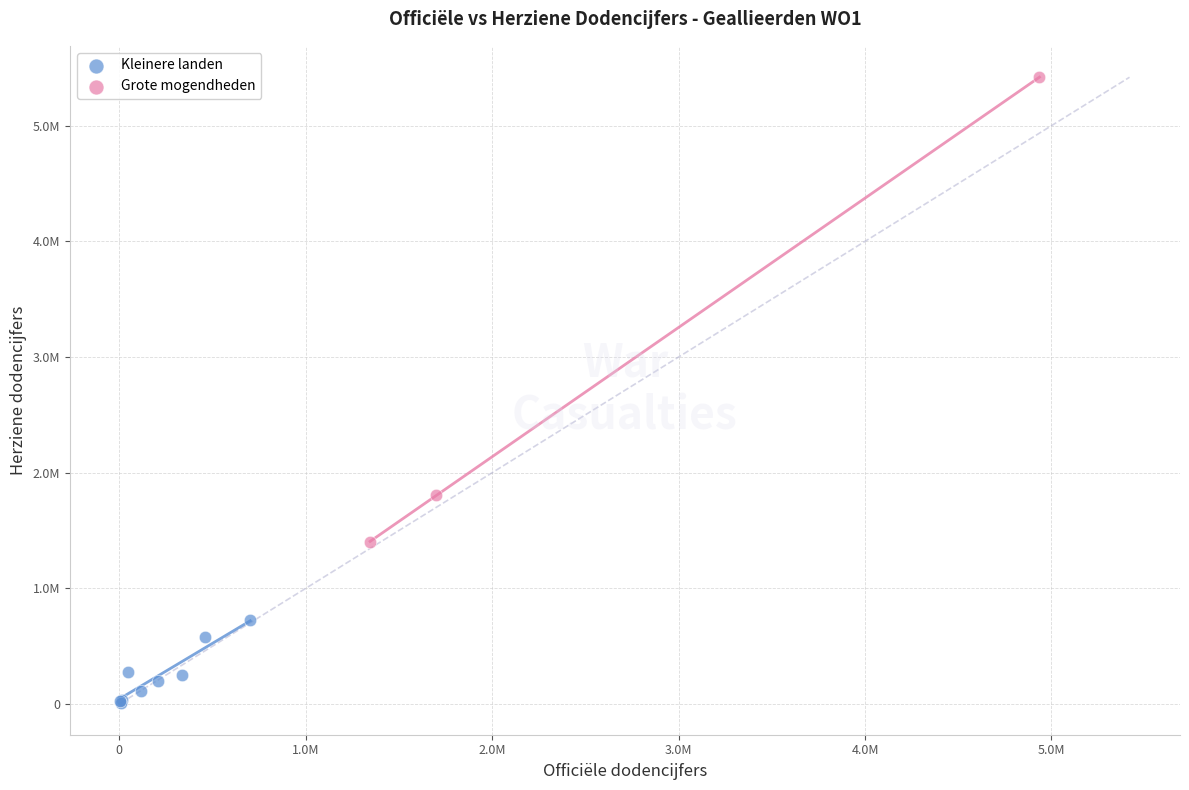

Which series reaches the maximum Y coordinate?

Grote mogendheden